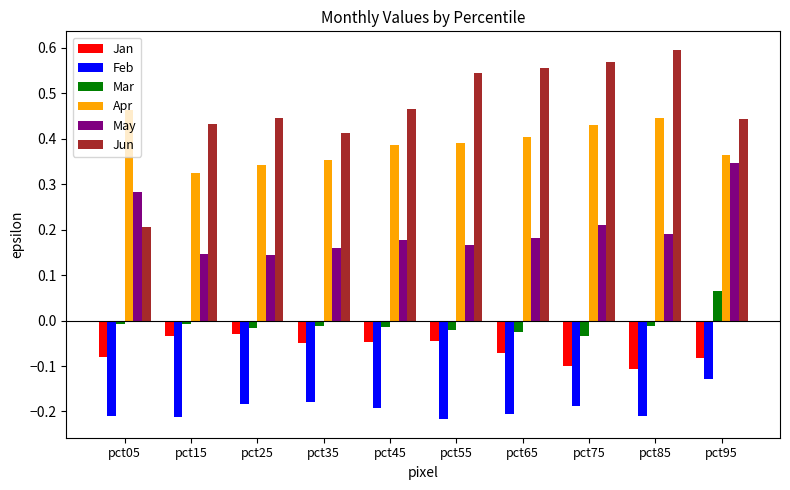

Which series has the largest total across all categories?

Jun